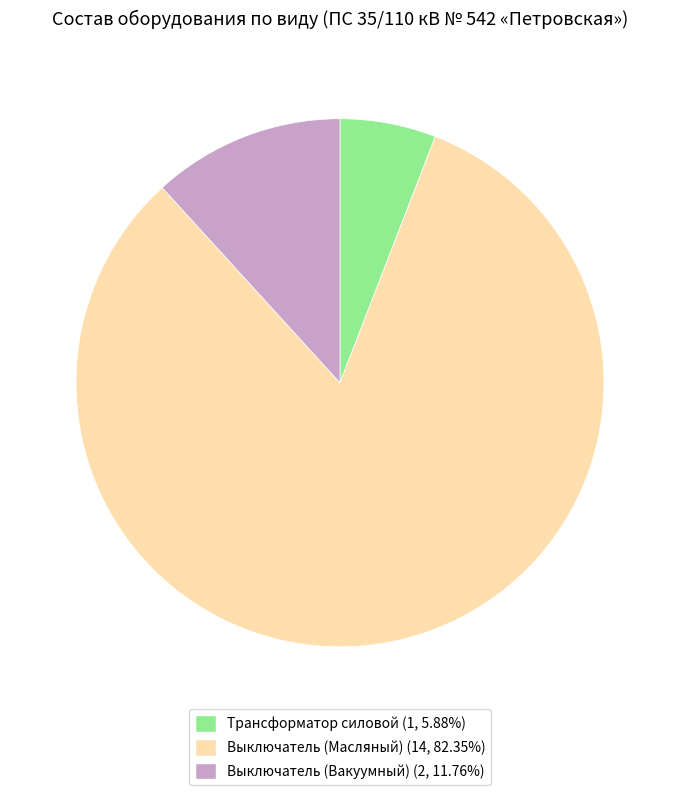

Is there any slice that represents more than half of the pie?

Yes